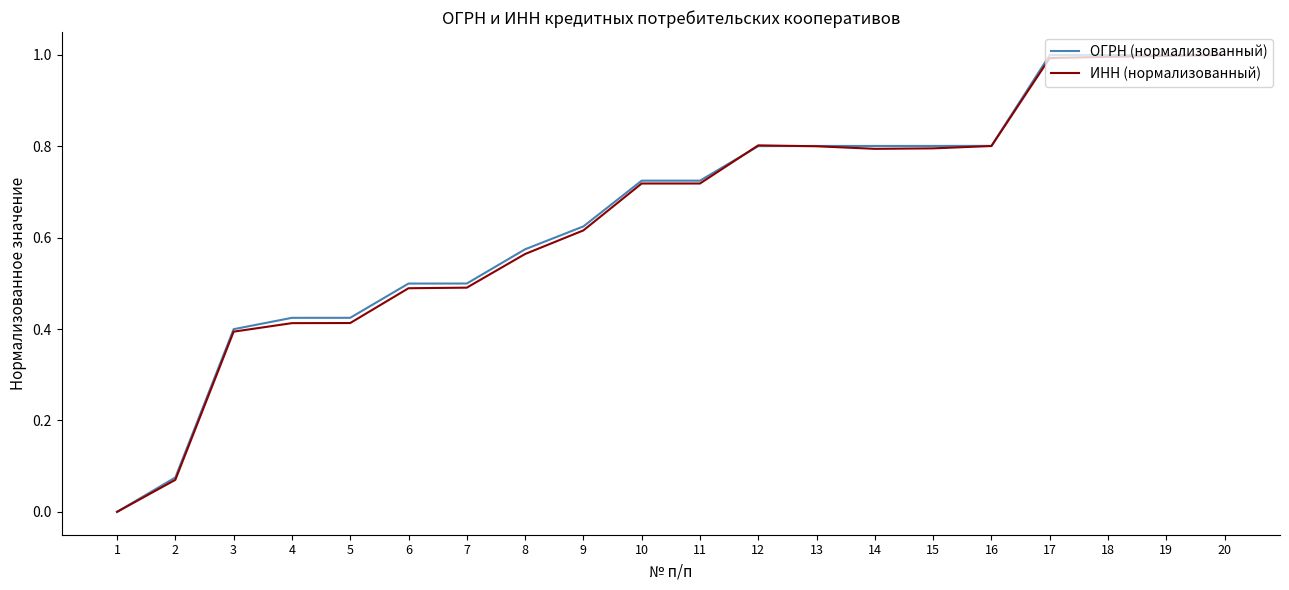

What are all the series names shown in the legend?

ОГРН (нормализованный), ИНН (нормализованный)